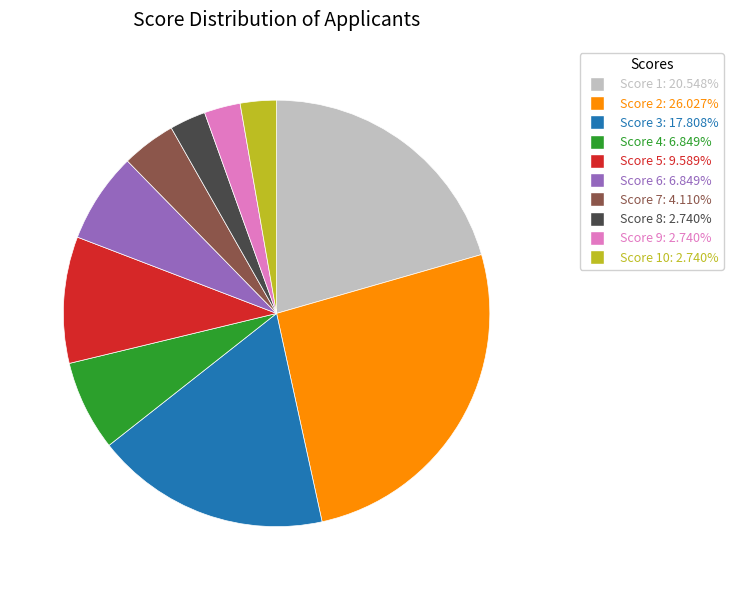

Does any single category account for the majority?

No